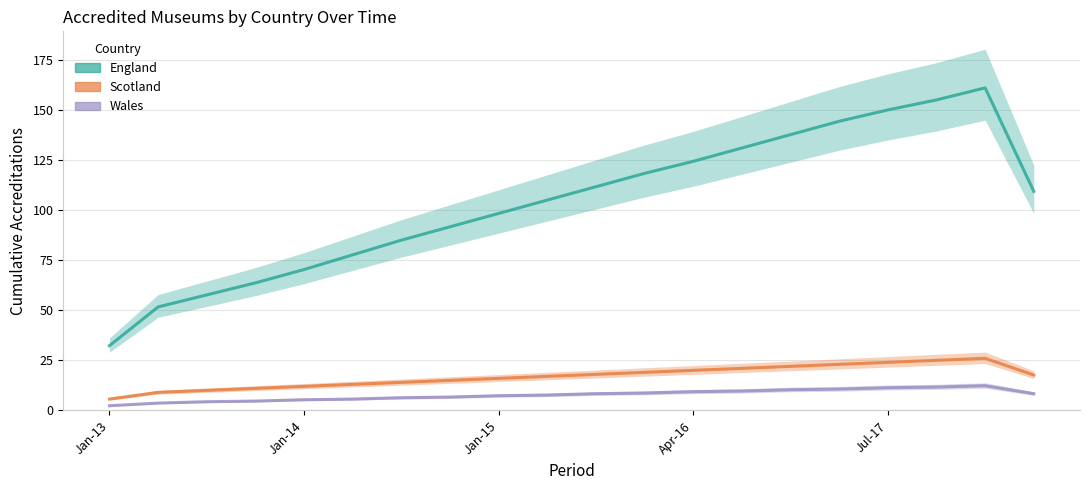

Which series has the largest total across all categories?

England